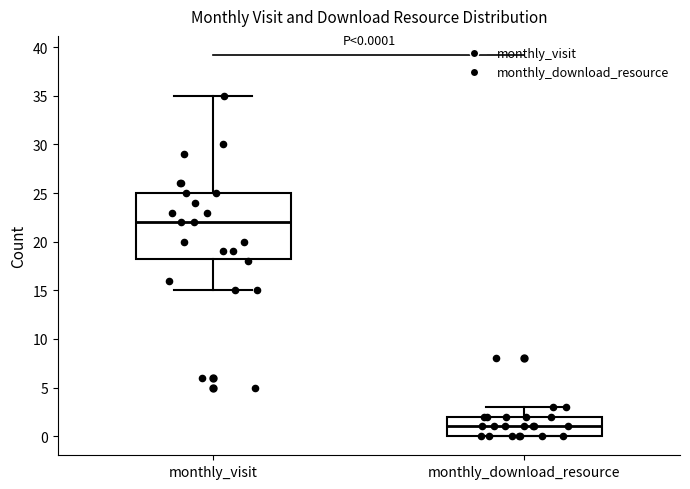

Which box has the highest median line?

monthly_visit